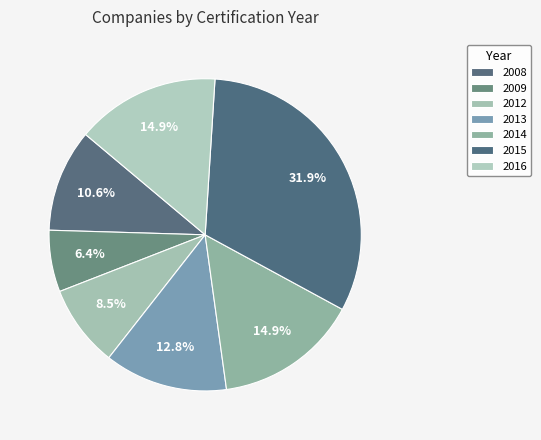

Combined, what portion of the pie is 2016 and 2008?

25.5%